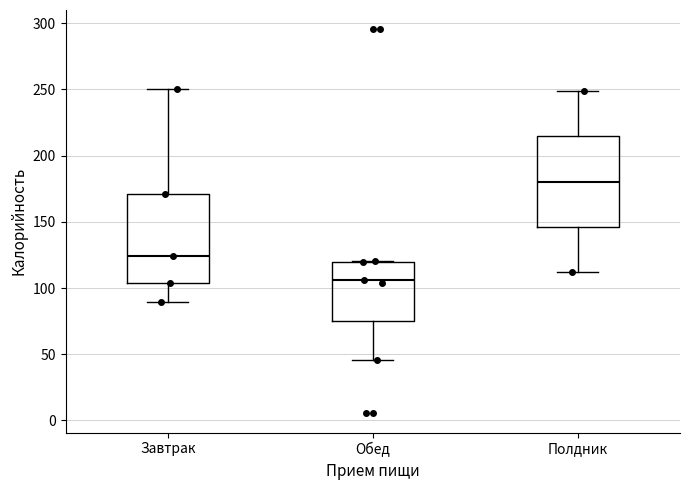

Reading left to right, transcribe this box plot: for each box, give where its median line is, the range the box spans, and where its two whiskers end, as read against the y-axis. The values are not printed on the chart, so give them approximately, as read against the axis.

Завтрак: median 125, box 105 to 170, whiskers 90 to 250
Обед: median 105, box 75 to 120, whiskers 45 to 120
Полдник: median 180, box 145 to 215, whiskers 110 to 250